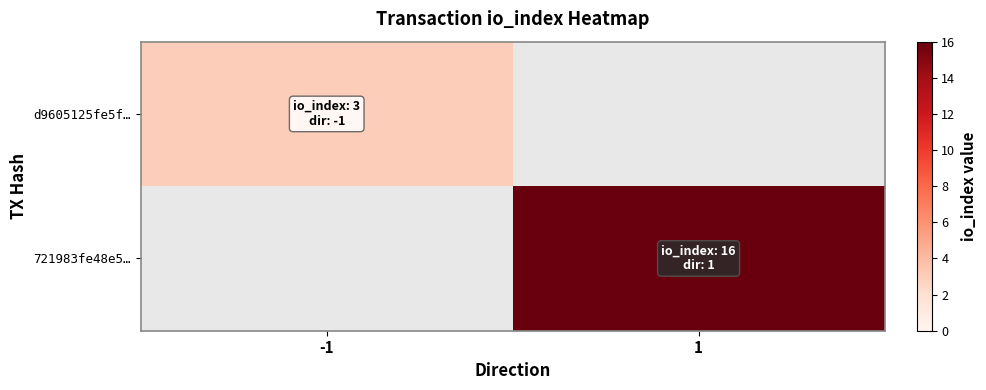

What is the maximum value for d9605125fe5f…?

3.0